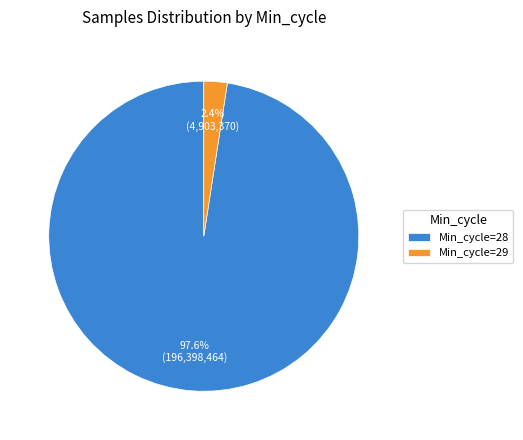

How many segments does this pie chart have?

2